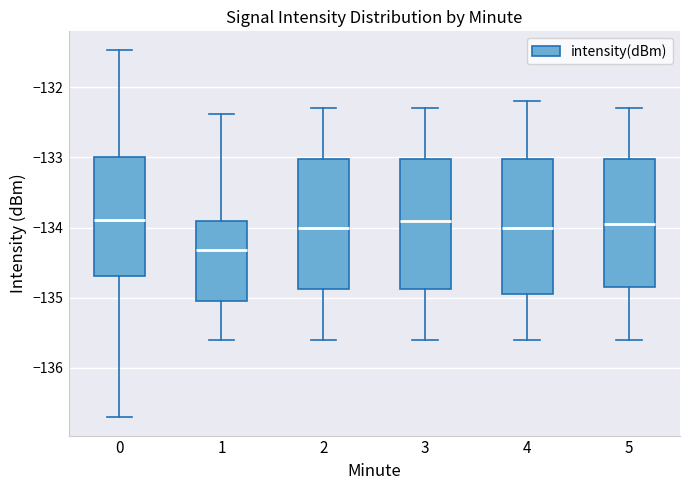

Where does the upper whisker of the box at x = 1 end on the y-axis? The values are not printed on the chart, so give them approximately, as read against the axis.

-132.4